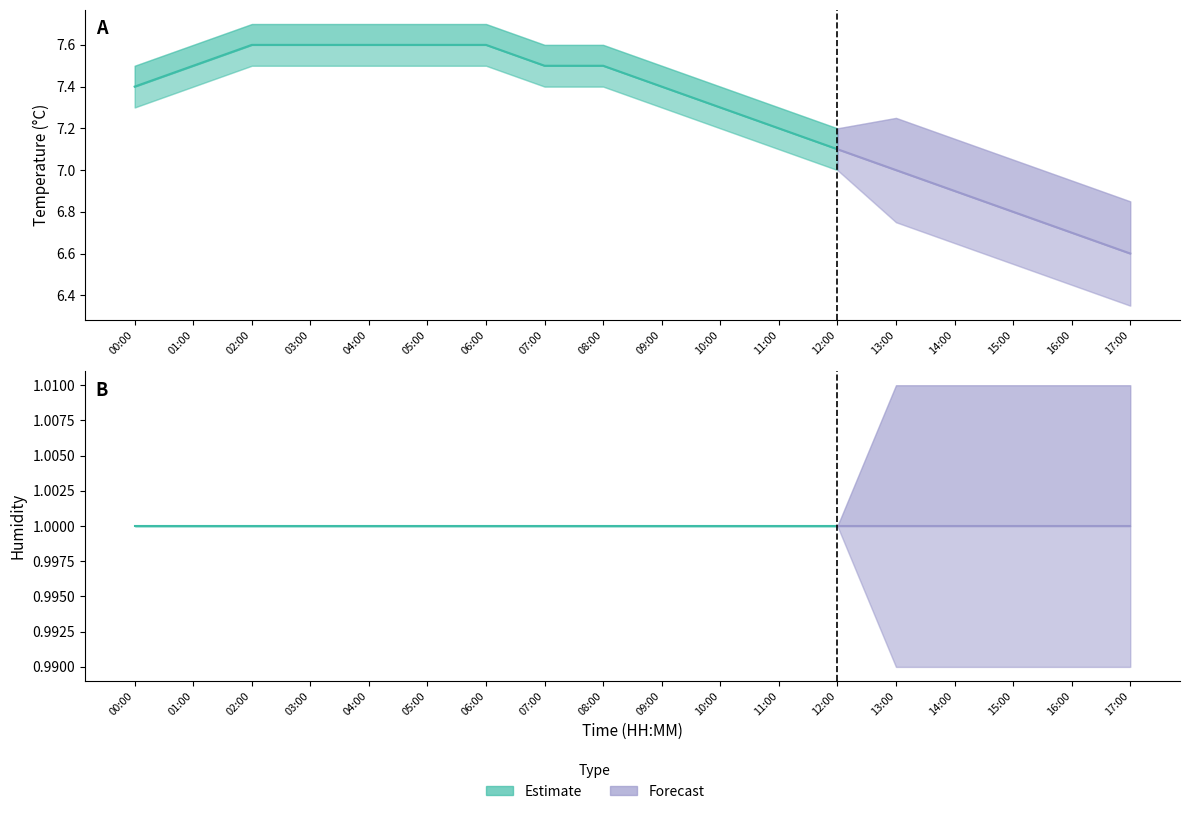

Which category has the highest value across all series?

02:00